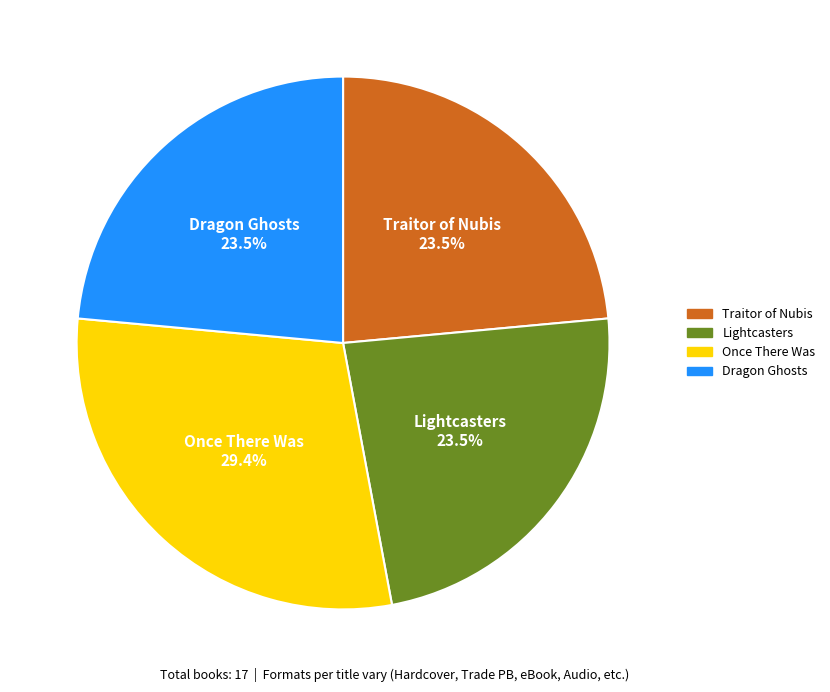

How many slices are in this pie chart?

4